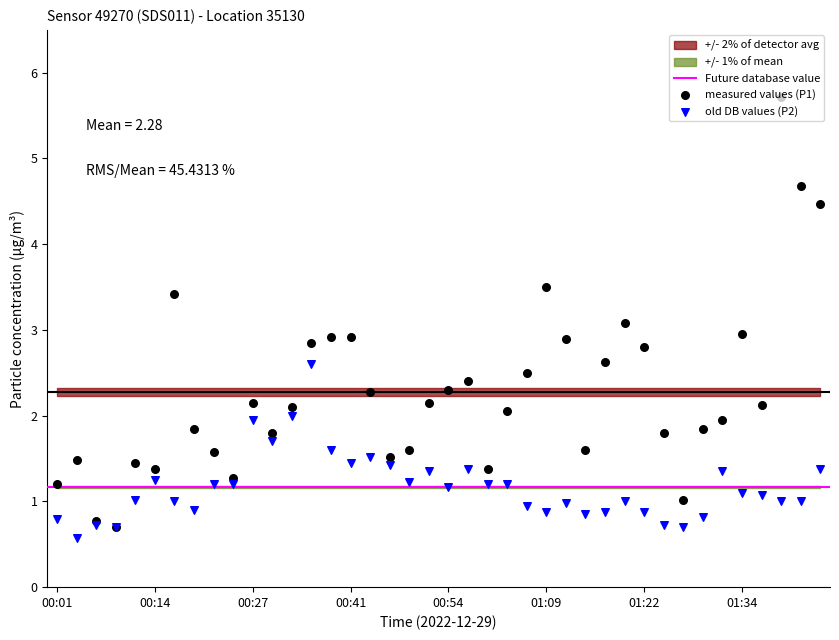

Which series reaches the maximum Y coordinate?

P1